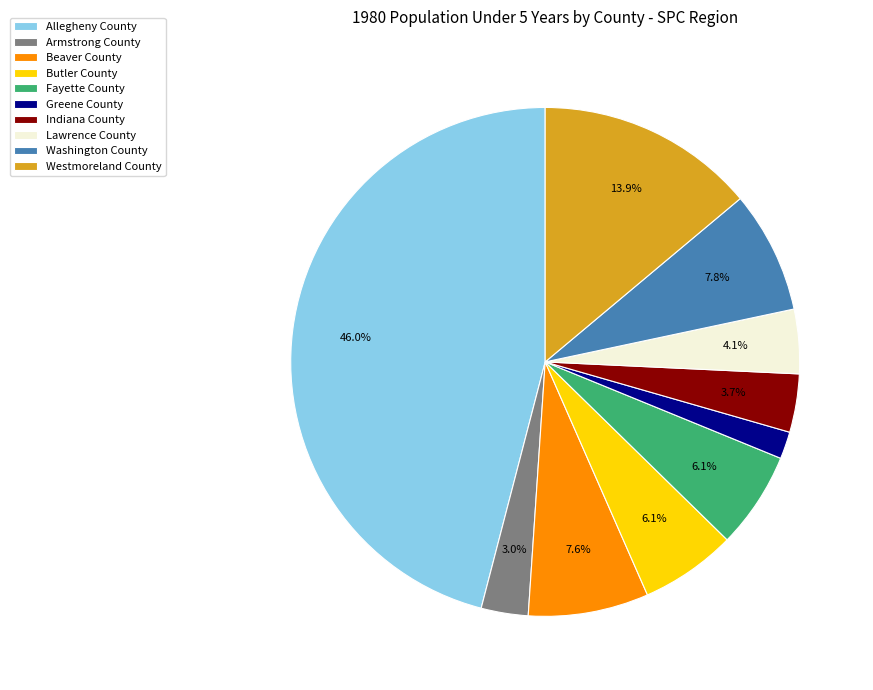

To the nearest percent, what portion does Butler County represent?

6%